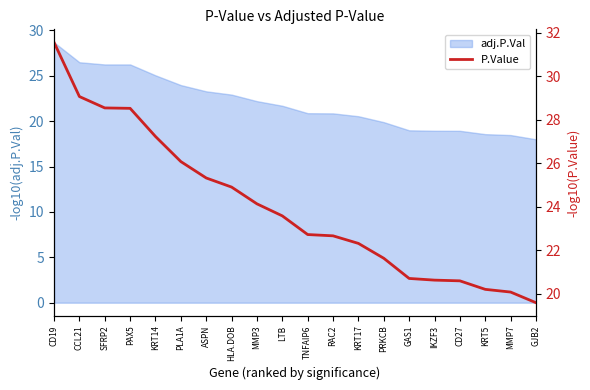

How many values are below 23?

10